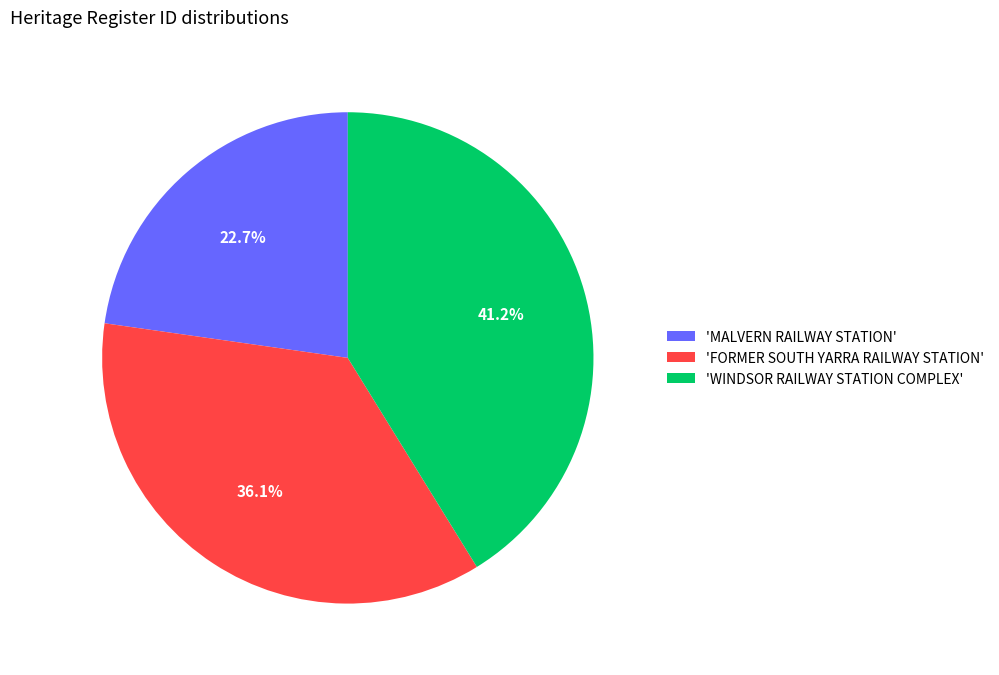

Rank the categories by value from highest to lowest.

'WINDSOR RAILWAY STATION COMPLEX', 'FORMER SOUTH YARRA RAILWAY STATION', 'MALVERN RAILWAY STATION'